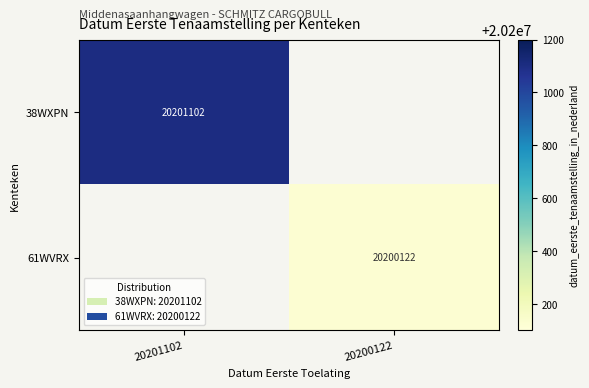

Is it true that 38WXPN equals 6994219 at 20201102?

False